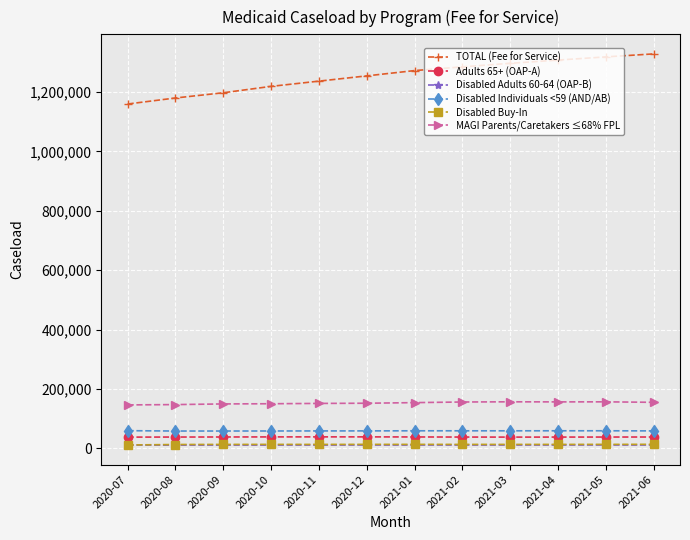

Is the value of TOTAL (Fee for Service) at 2021-03 greater than the value of Disabled Buy-In at 2020-09?

Yes